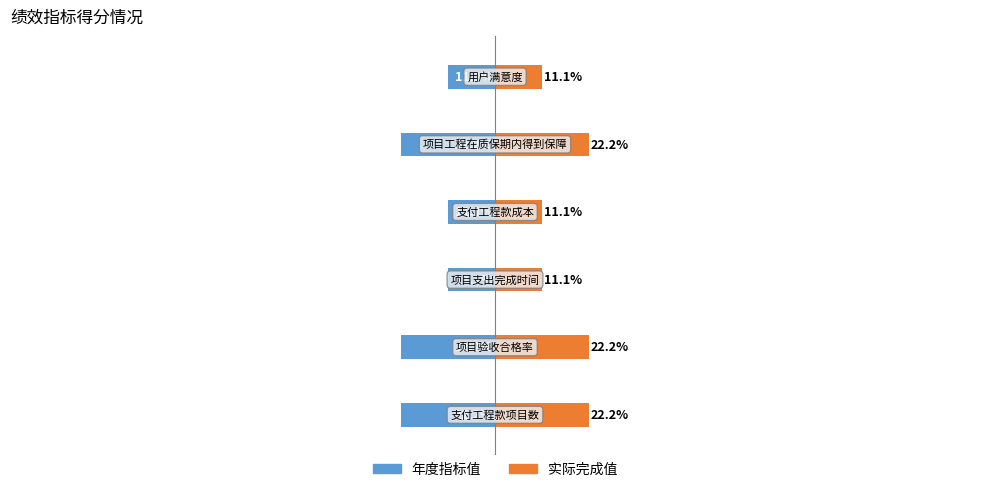

Reading left to right, extract all data points from this chart.

年度指标值: -22.2	-22.2	-11.1	-11.1	-22.2	-11.1
实际完成值: 22.2	22.2	11.1	11.1	22.2	11.1